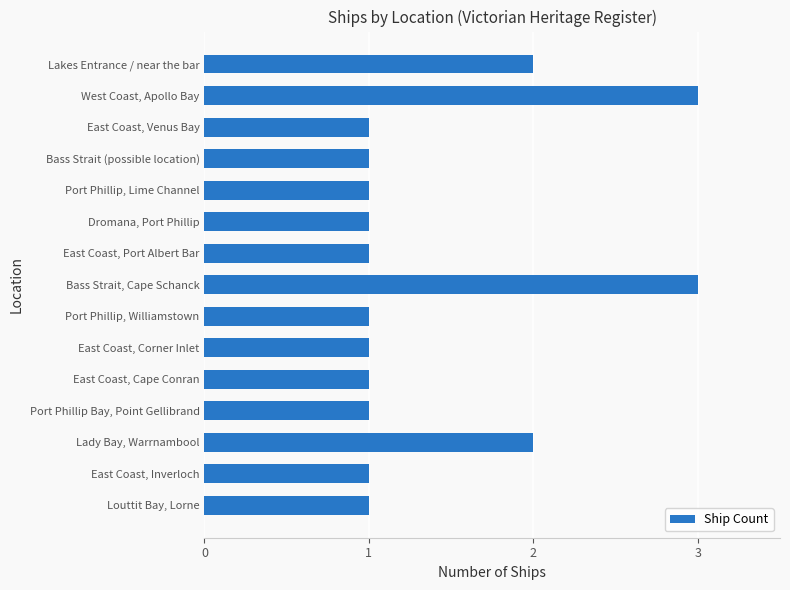

What is the label of the 3rd bar from the top?

East Coast, Venus Bay